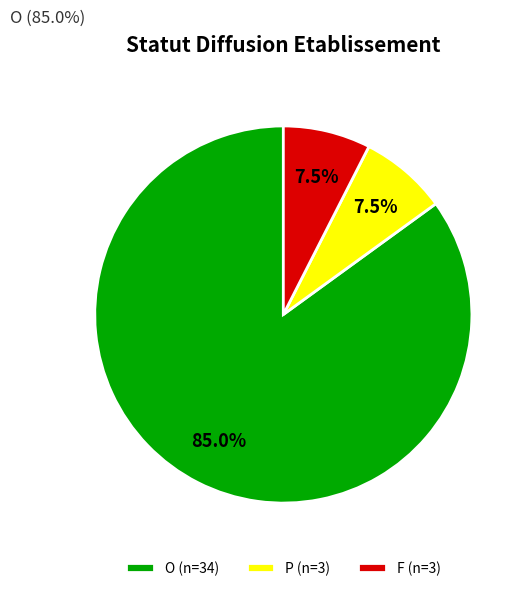

Count the number of slices in the pie.

3